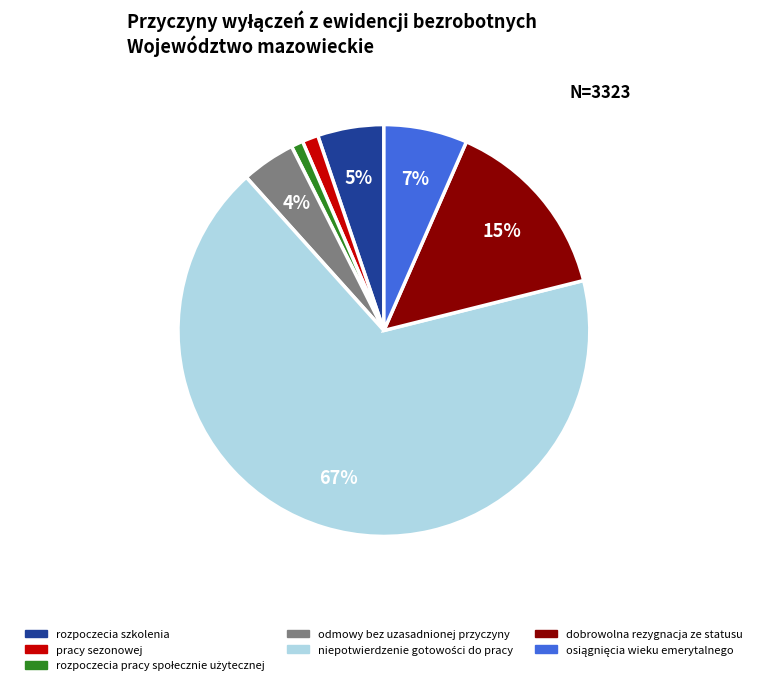

True or false: pracy sezonowej accounts for 1% of the total.

True